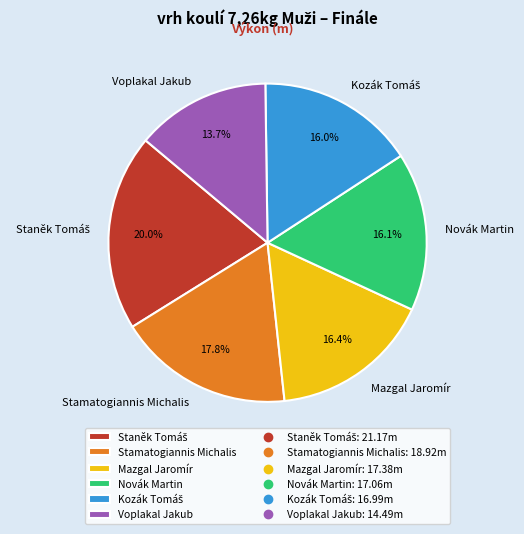

Is Novák Martin the majority of the pie?

No